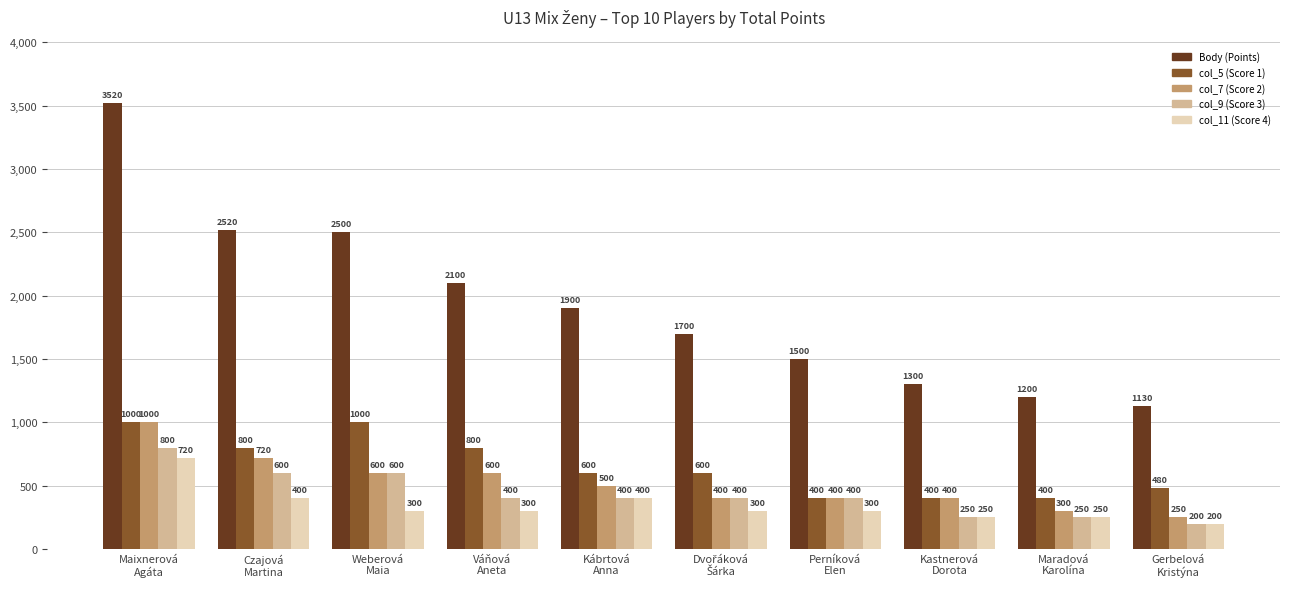

Count the col_5 (Score 1) values in the range 400 to 800.

8